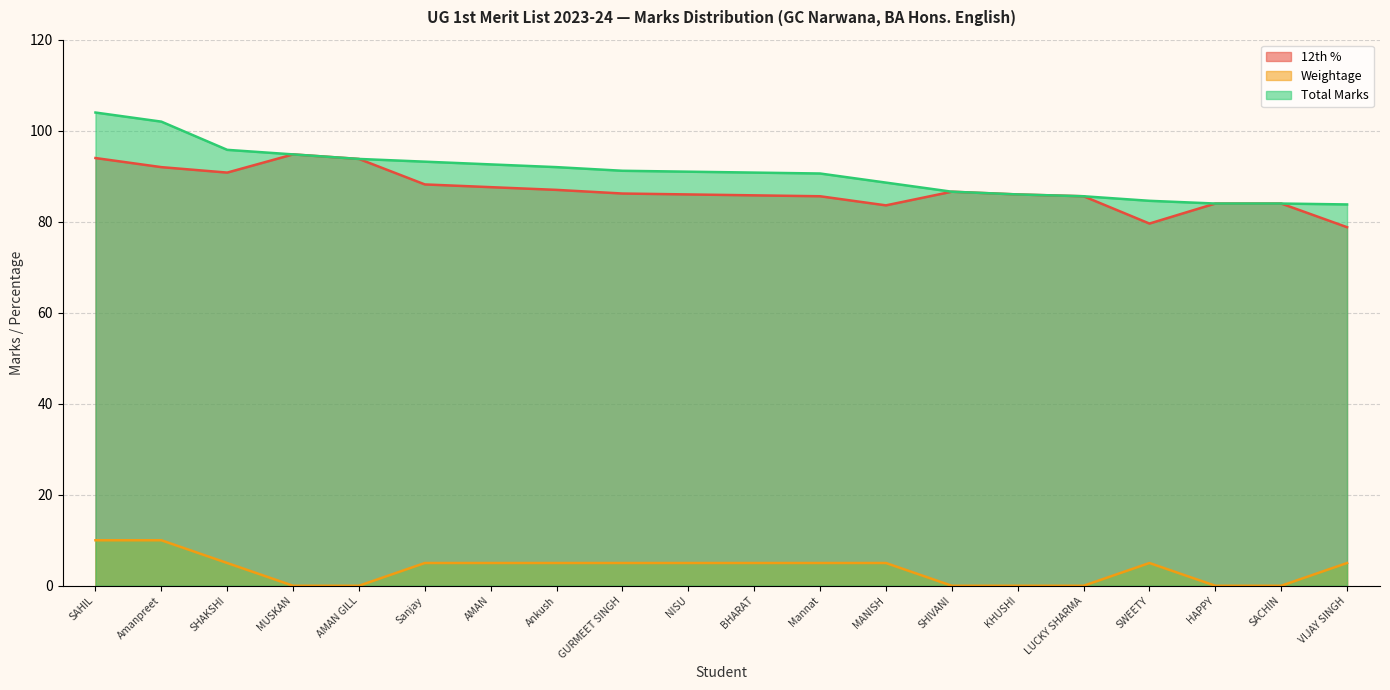

How many lines are shown in the chart?

3